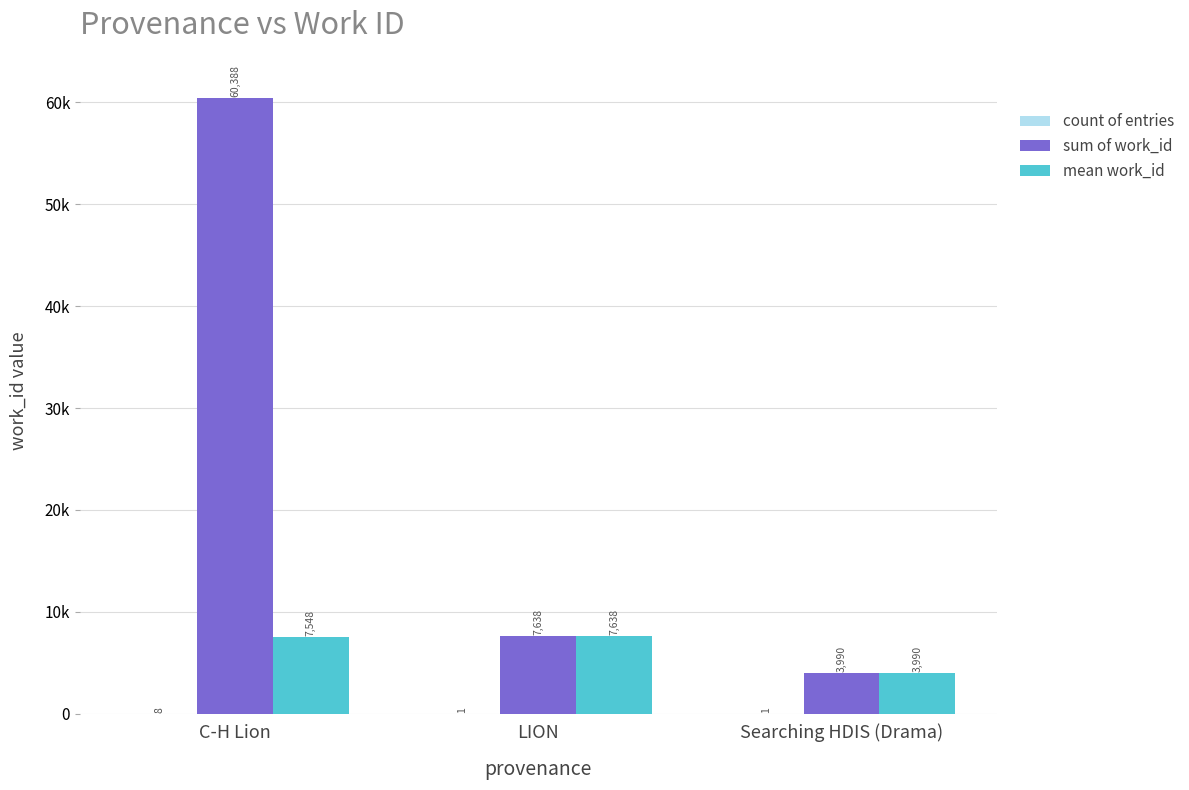

Are the bars grouped side by side (vs. stacked)?

Yes